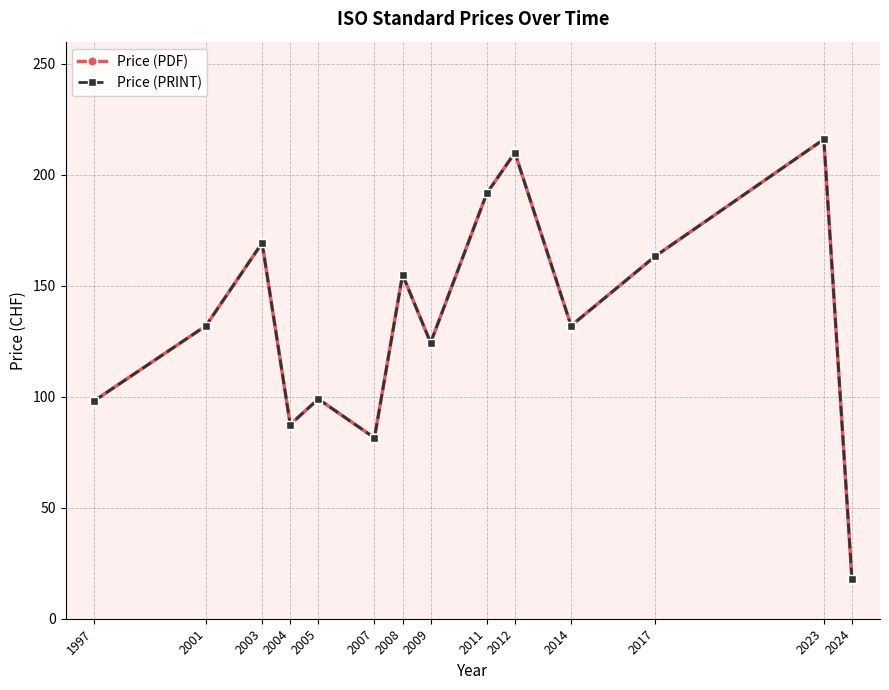

Which series has the largest range (max minus min)?

Price (PDF)